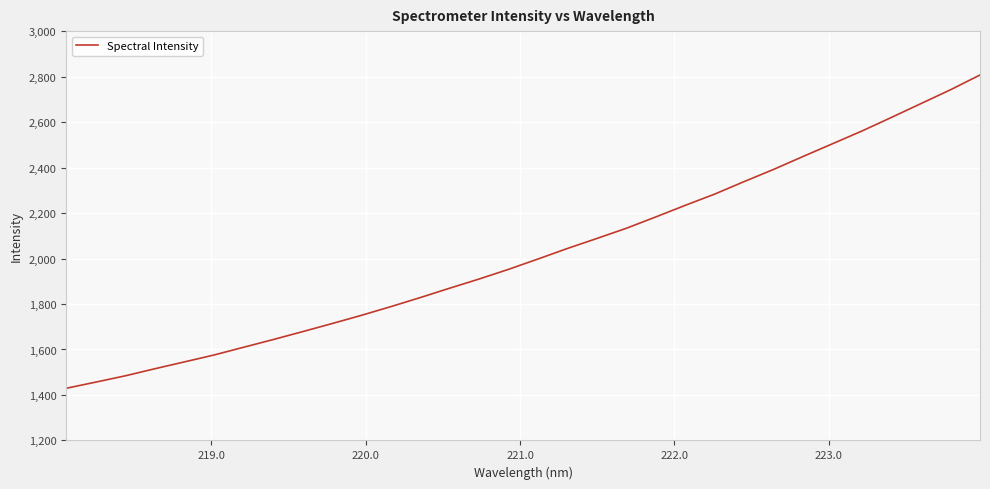

What is the maximum value shown in the chart?

2807.1